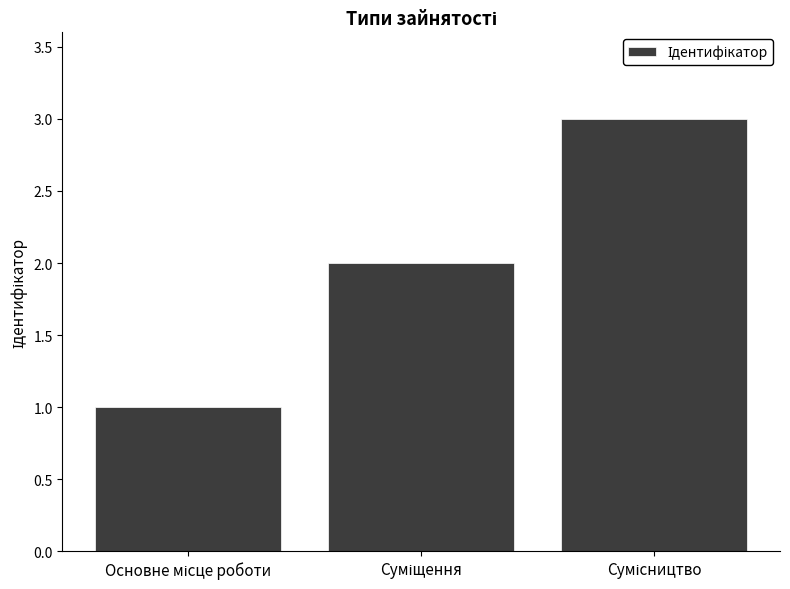

What is the maximum value shown in the chart?

3